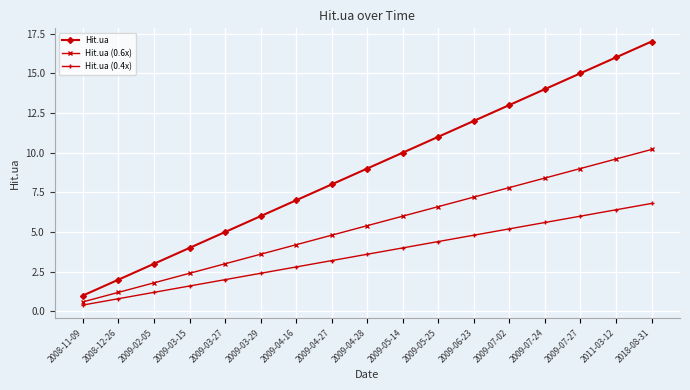

What is the label of the 13th point from the left?

2009-07-02